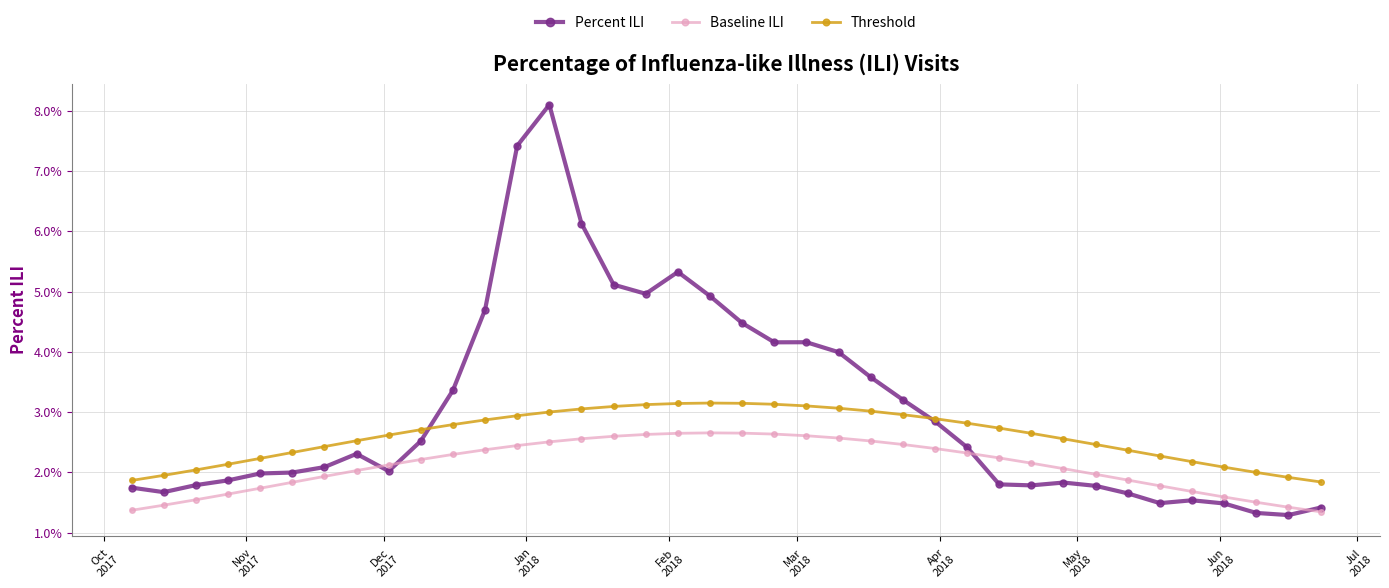

In Baseline ILI, how many points are higher than both neighbors (excluding endpoints)?

1